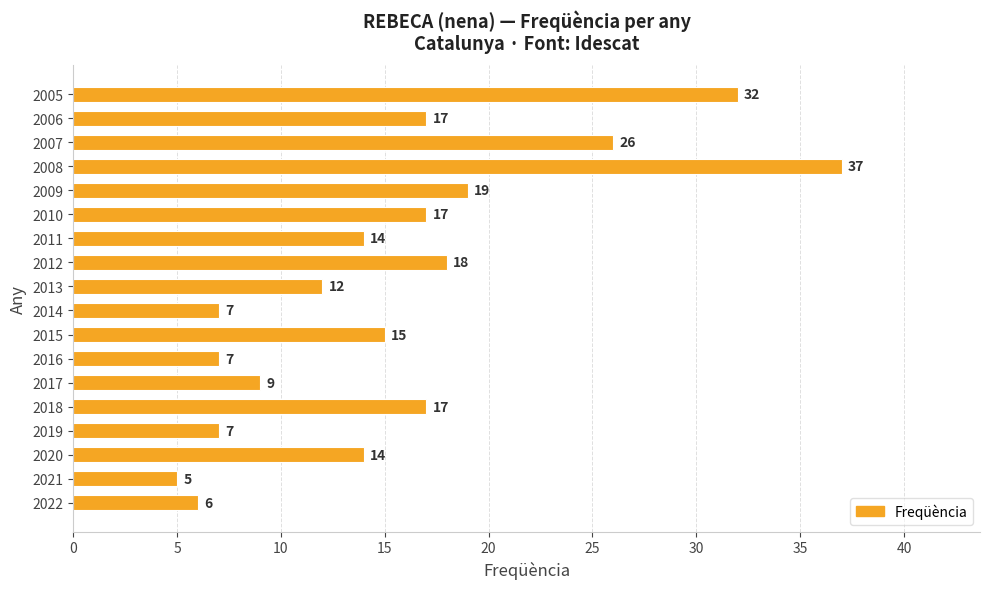

Reading bottom to top, list all the values displayed in this chart.

6	5	14	7	17	9	7	15	7	12	18	14	17	19	37	26	17	32